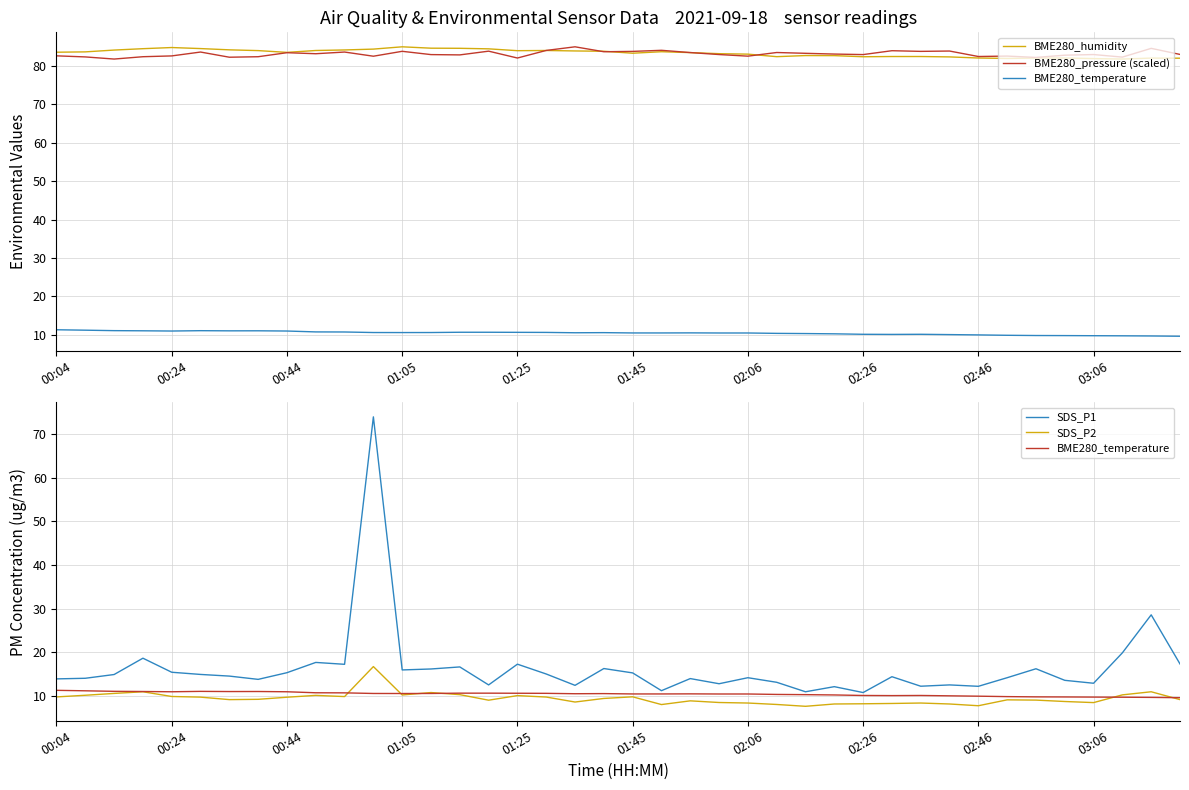

True or false: BME280_humidity has more than 2 points higher than both neighbors.

True